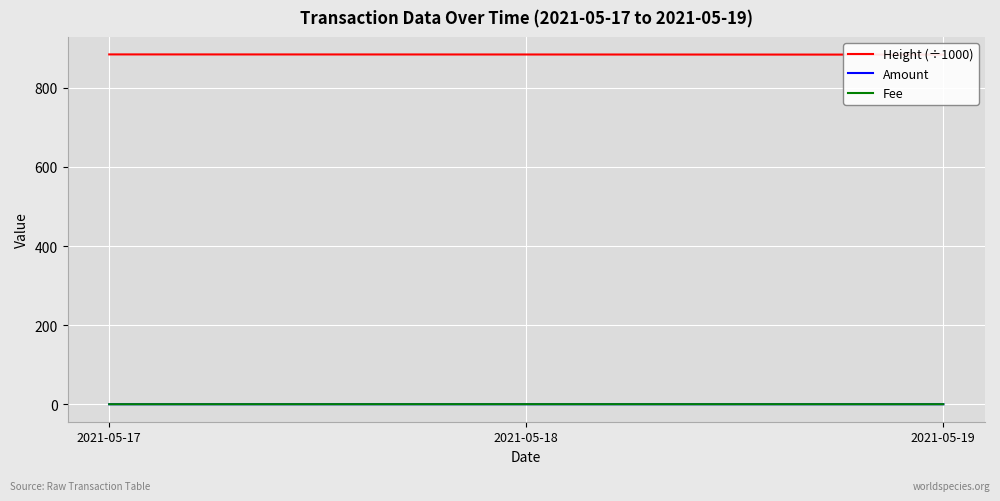

Is the value of Fee at 2021-05-18 greater than the value of Amount at 2021-05-18?

Yes